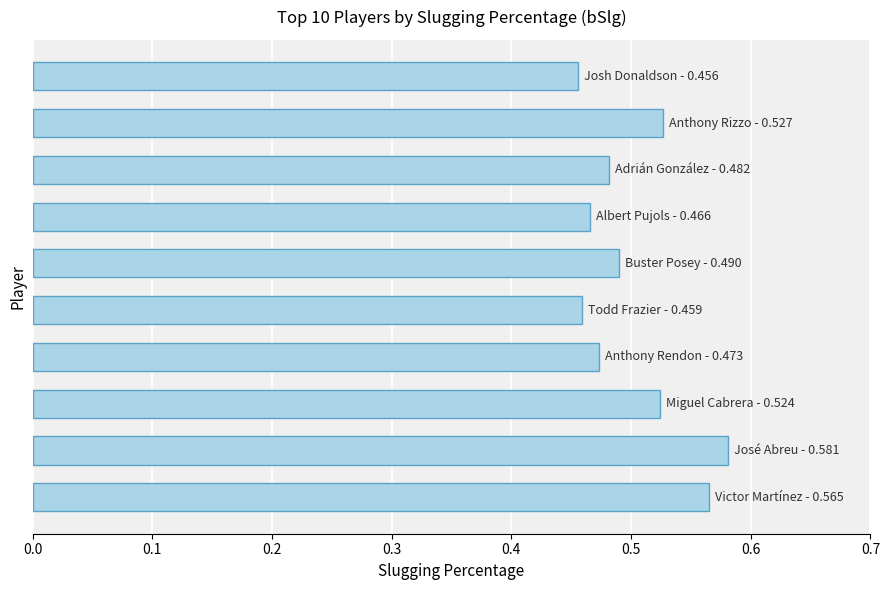

What is the sum of all values?

5.0